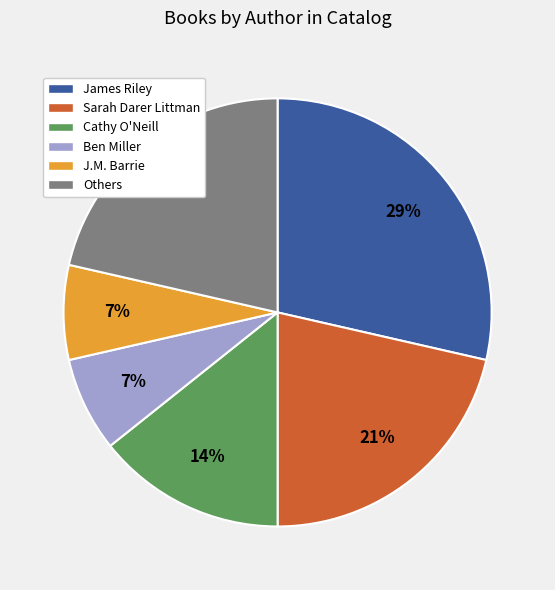

What is the ratio of the value at Ben Miller to the value at Sarah Darer Littman?

0.3